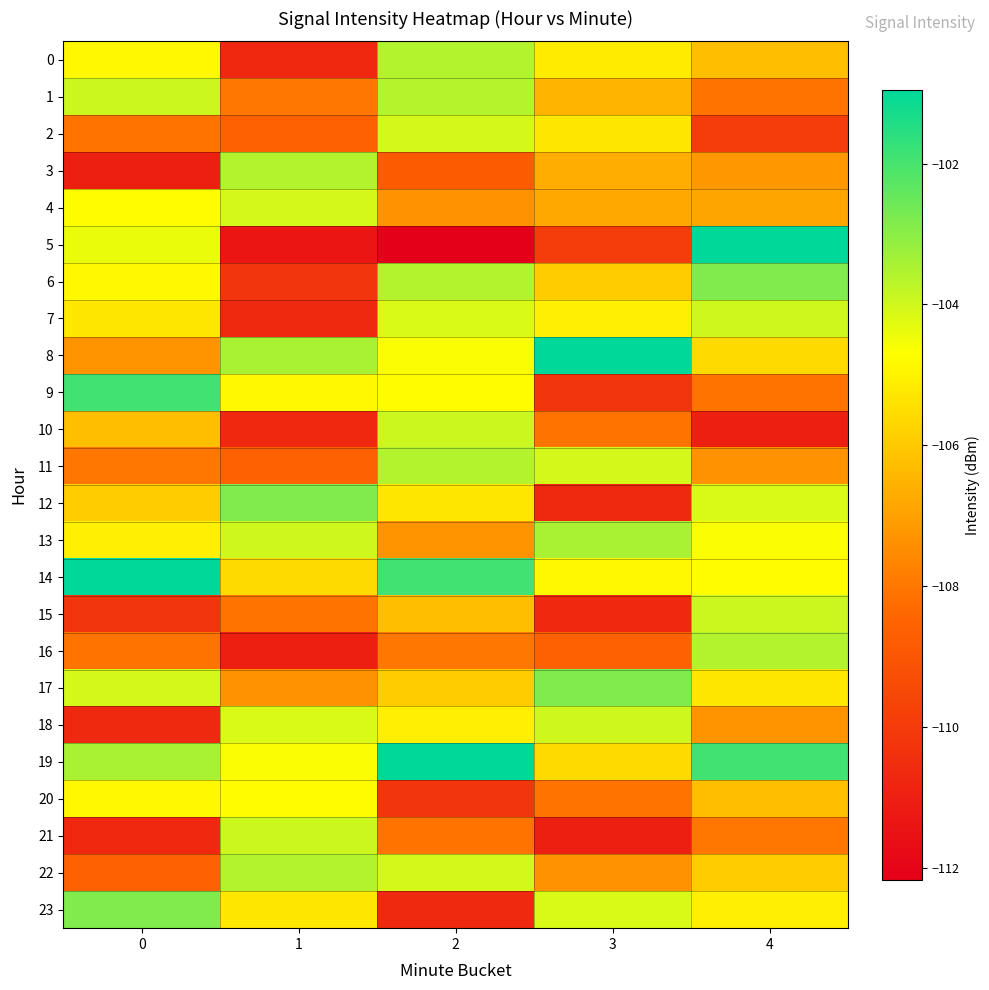

Between 0 and 2, which is larger?

2